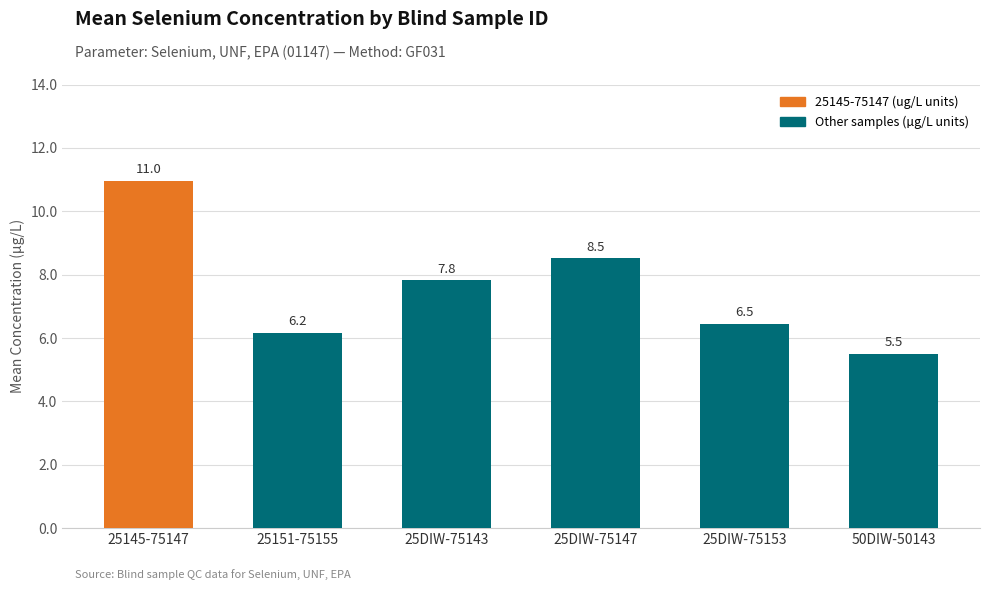

List the labels in order of value, largest first.

25145-75147, 25DIW-75147, 25DIW-75143, 25DIW-75153, 25151-75155, 50DIW-50143